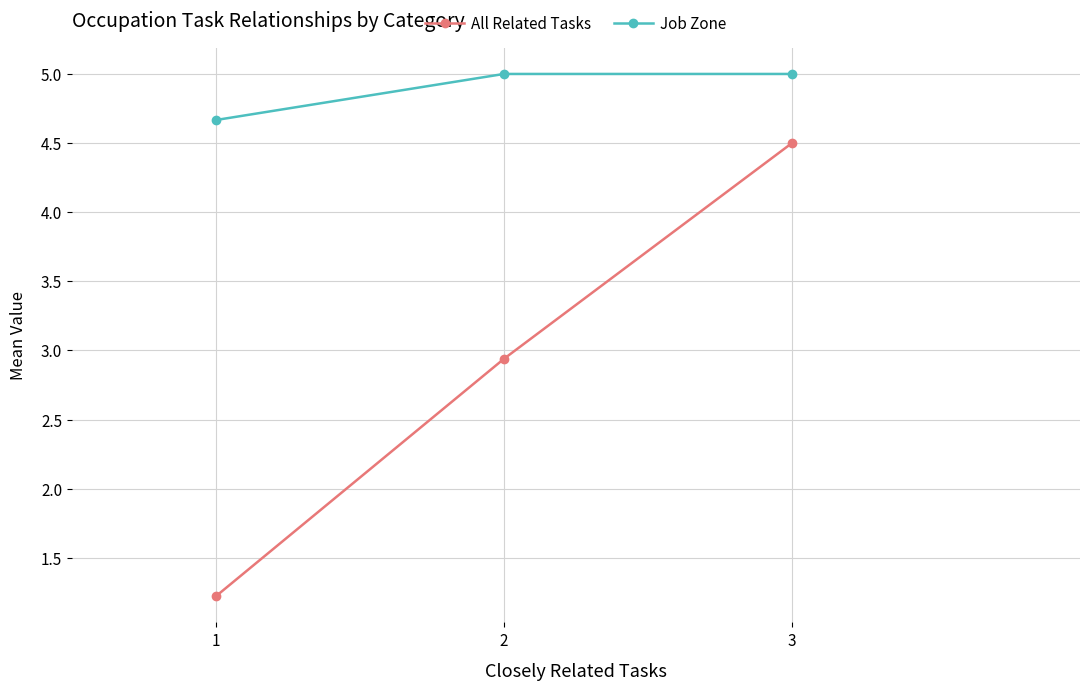

Rank the series by their average value, from highest to lowest.

Job Zone, All Related Tasks